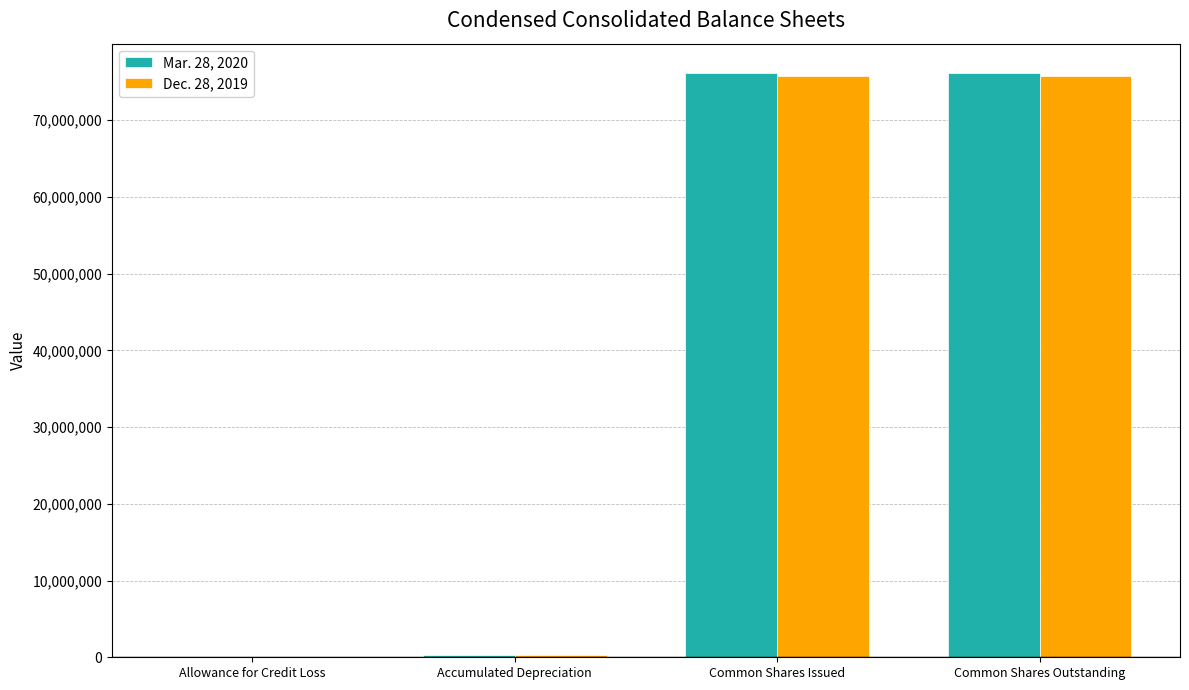

Count the number of data series in this chart.

2